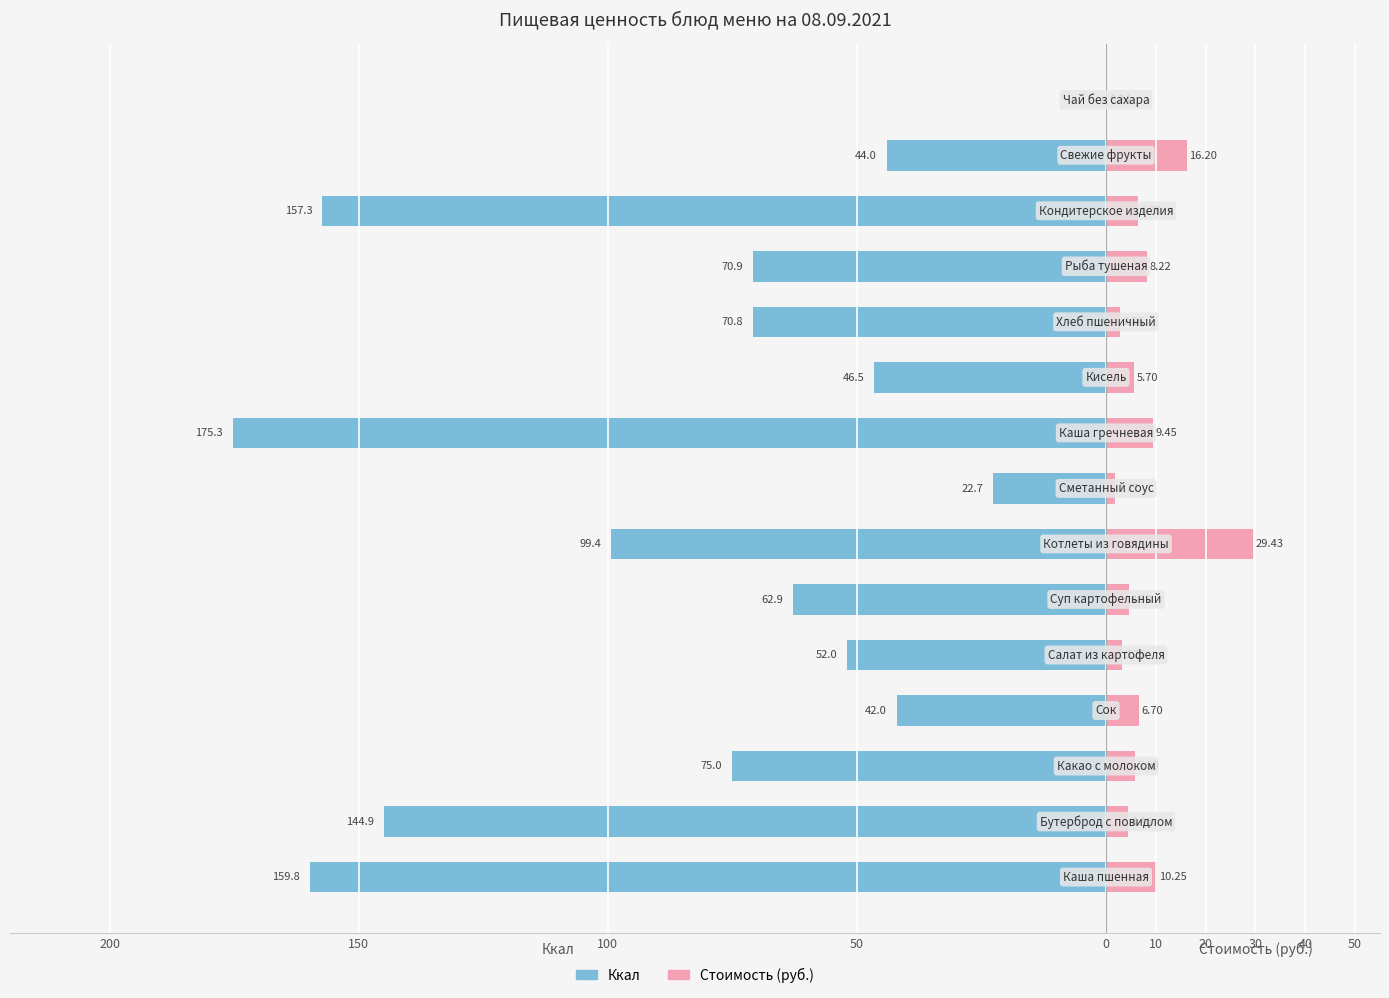

How many groups of bars are there?

15